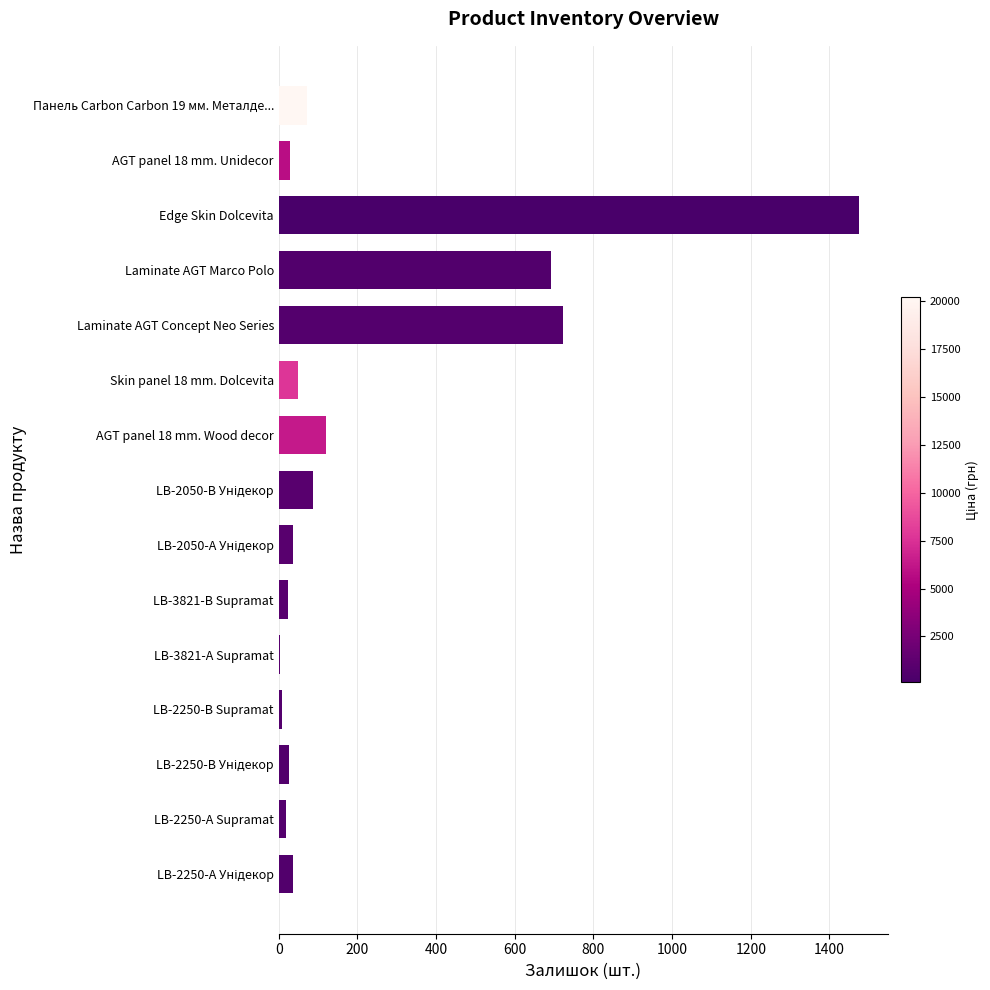

The value at Skin panel 18 mm. Dolcevita is 49. True or false?

True